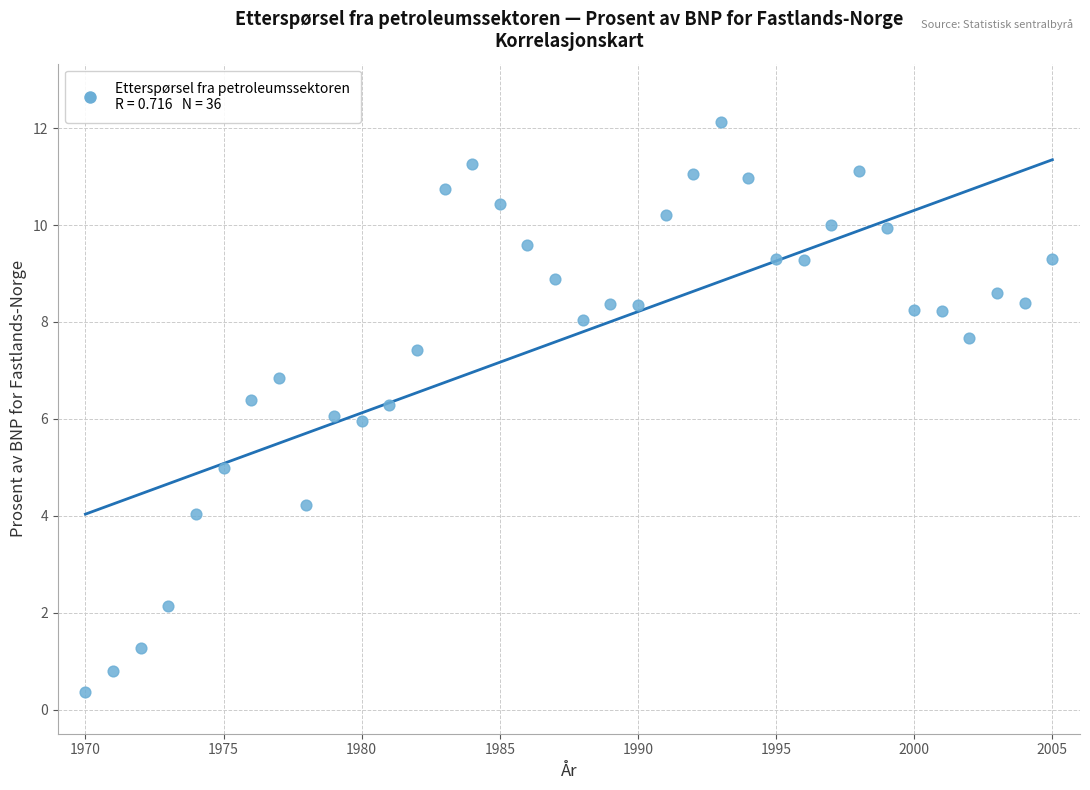

What is the range of X values (max minus min)?

35.0